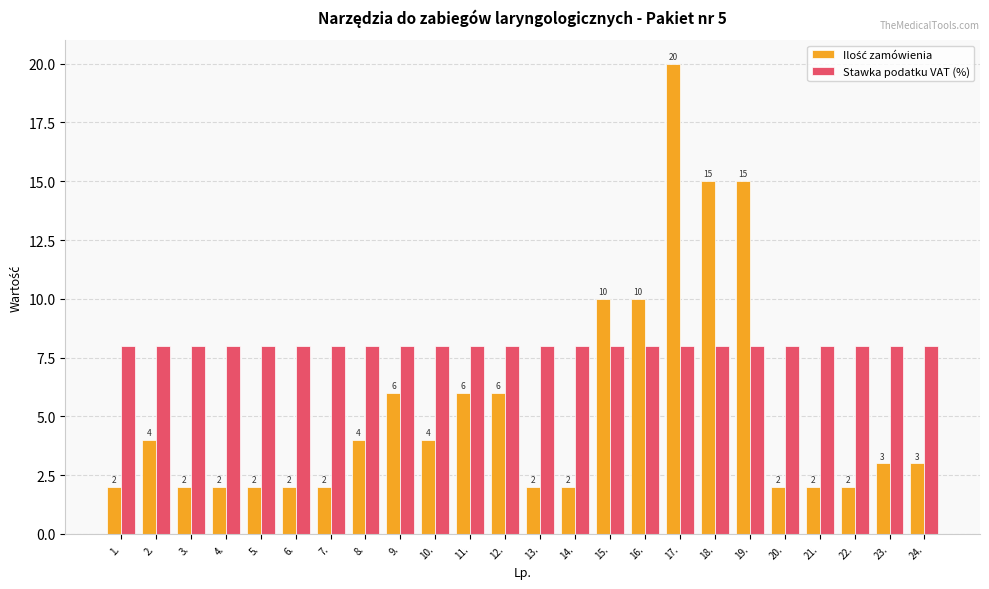

What is the maximum value shown in the chart?

20